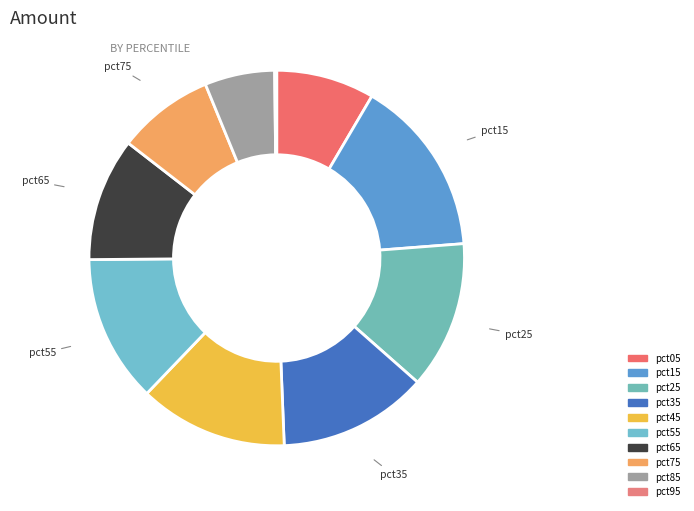

Is there any slice that represents more than half of the pie?

No